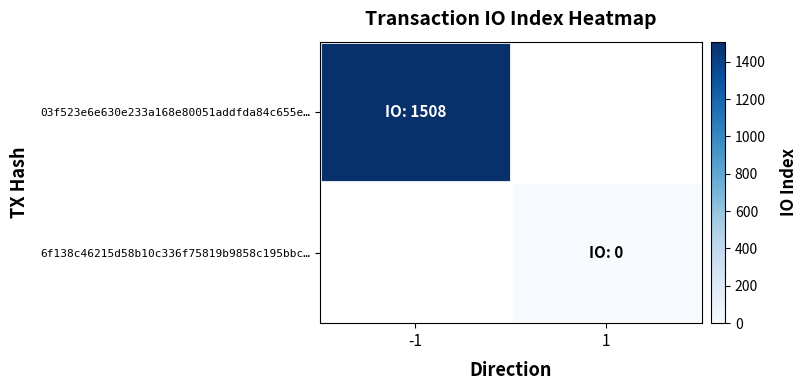

Which label corresponds to the largest value in the chart?

-1